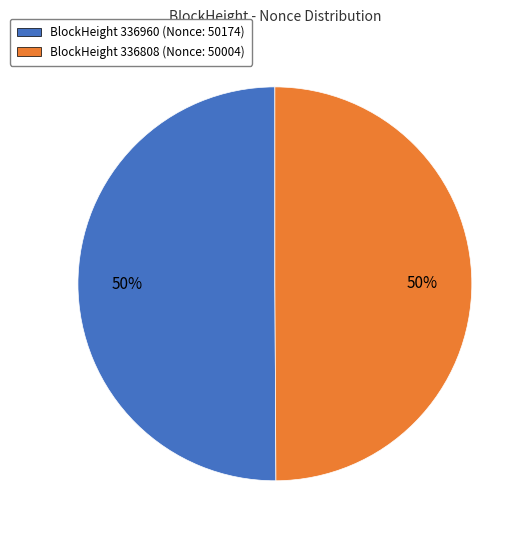

To the nearest percent, what is the average slice percentage?

50%